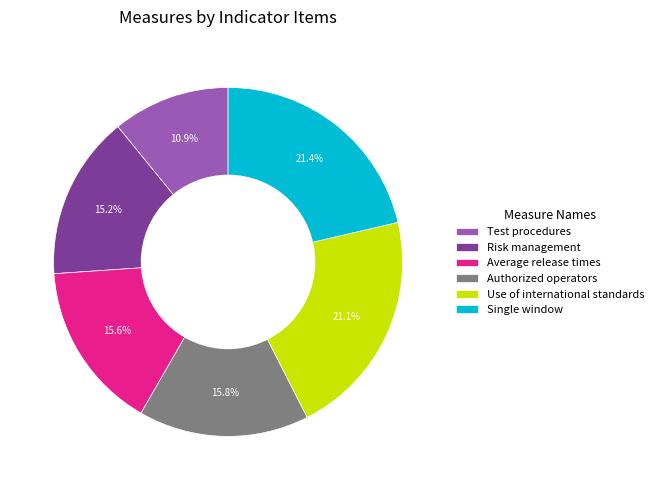

What is the ratio of the value at Test procedures to the value at Authorized operators?

0.7